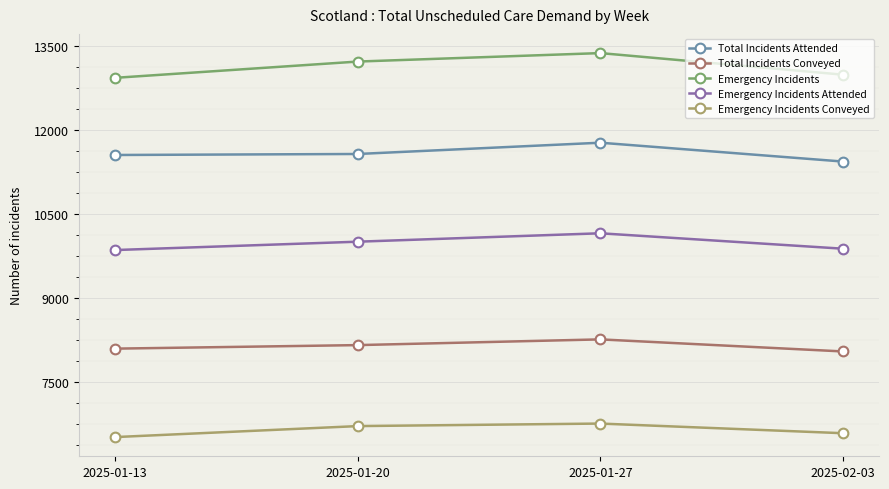

What is the total value across all series at 2025-01-20?

49654